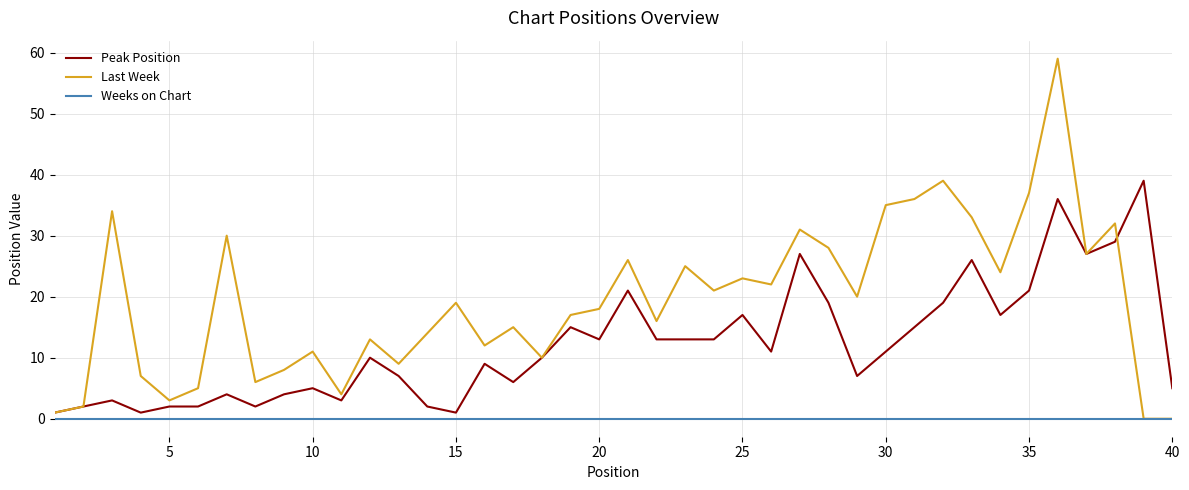

Which series has the largest total across all categories?

Last Week